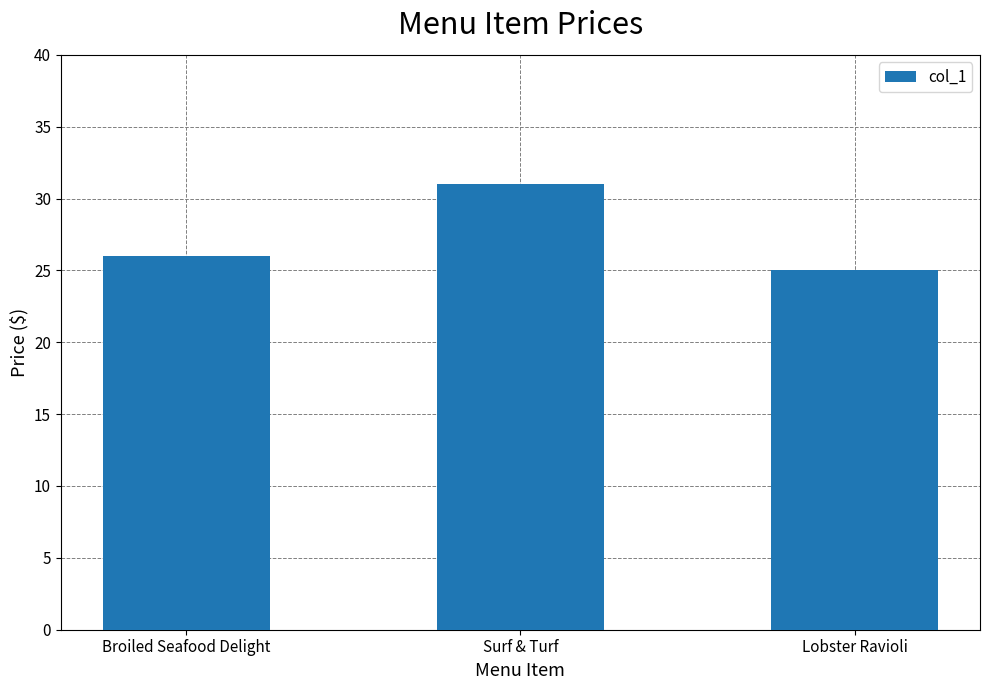

What is the difference between the second highest and minimum values?

1